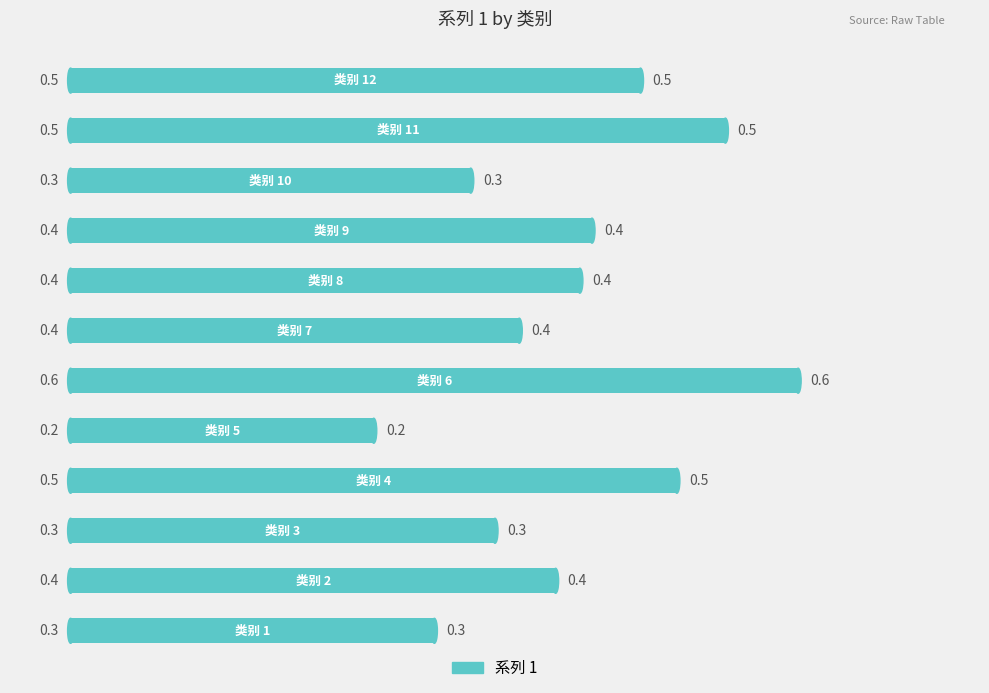

How many values are between 0 and 1?

12